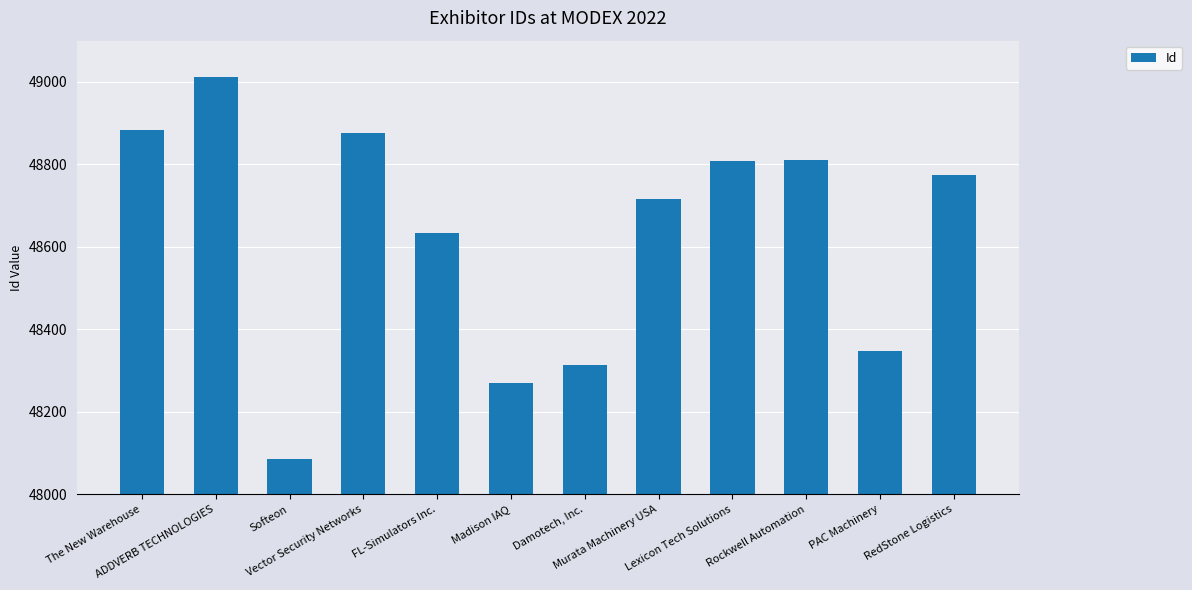

Are the bars horizontal?

No